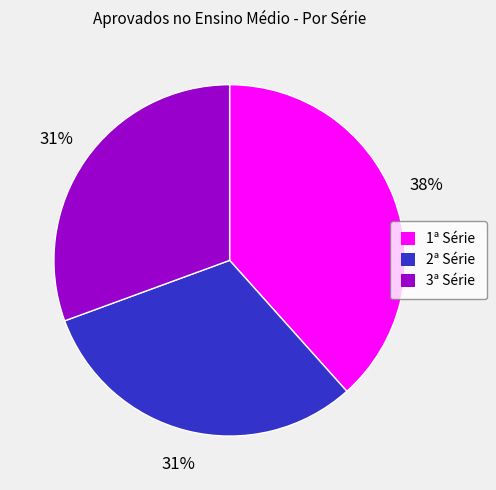

Is there any slice that represents more than half of the pie?

No